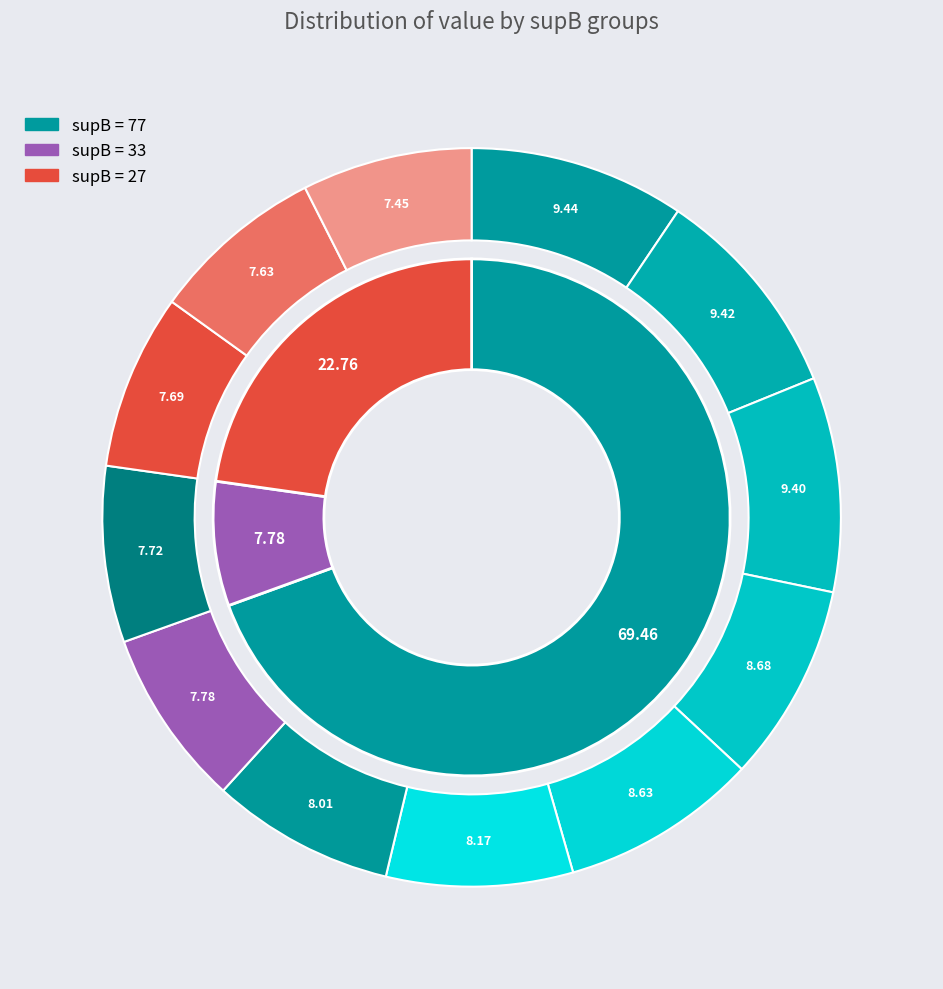

What percentage do 77 and 77 together represent?

15.4%